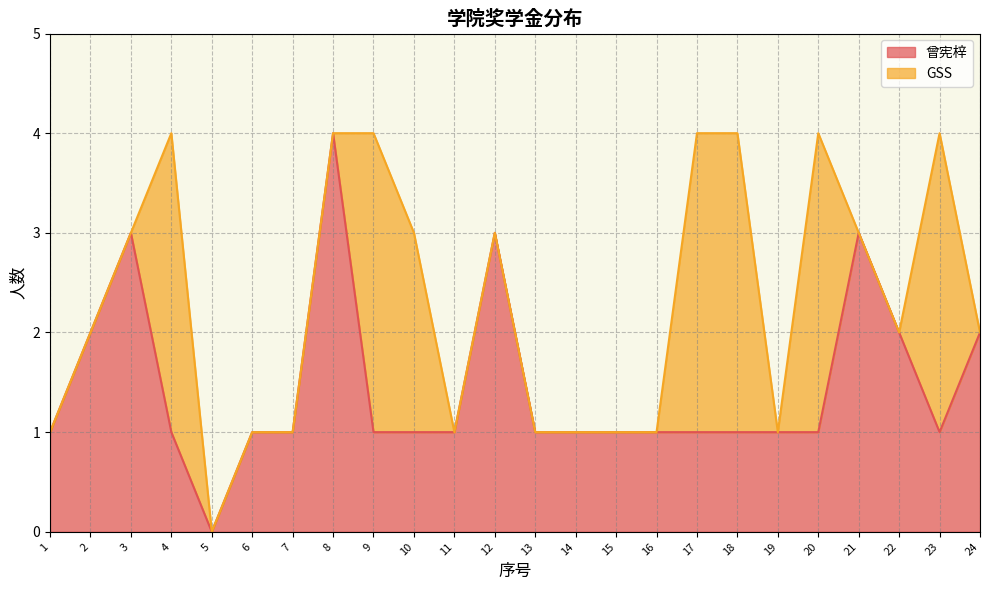

Reading left to right, extract all data points from this chart.

1	2	3	1	0	1	1	4	1	1	1	3	1	1	1	1	1	1	1	1	3	2	1	2